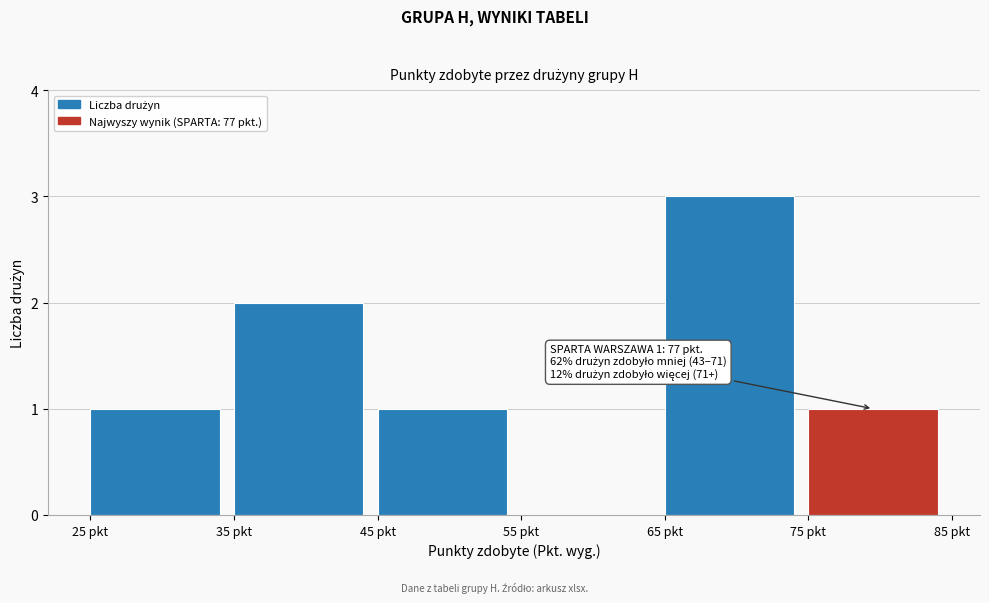

Which range on the x-axis has the tallest bar?

65 to 75